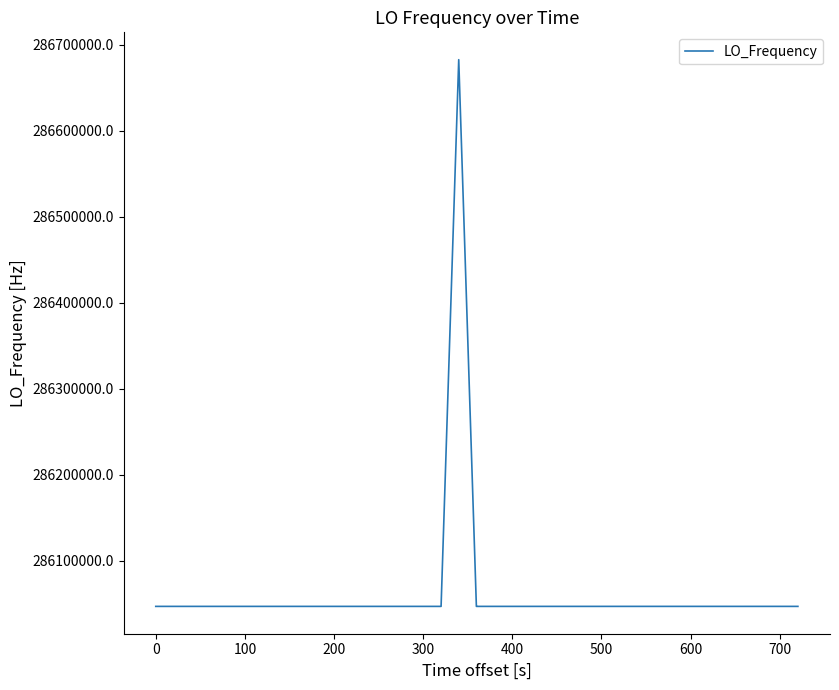

What is the maximum value shown in the chart?

286682702.9